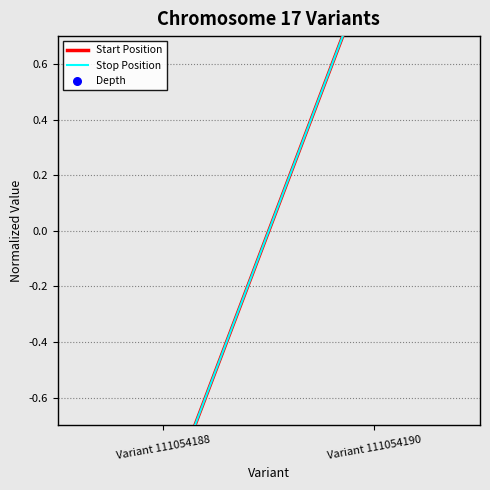

Which series has the widest spread of Y values?

Start Position